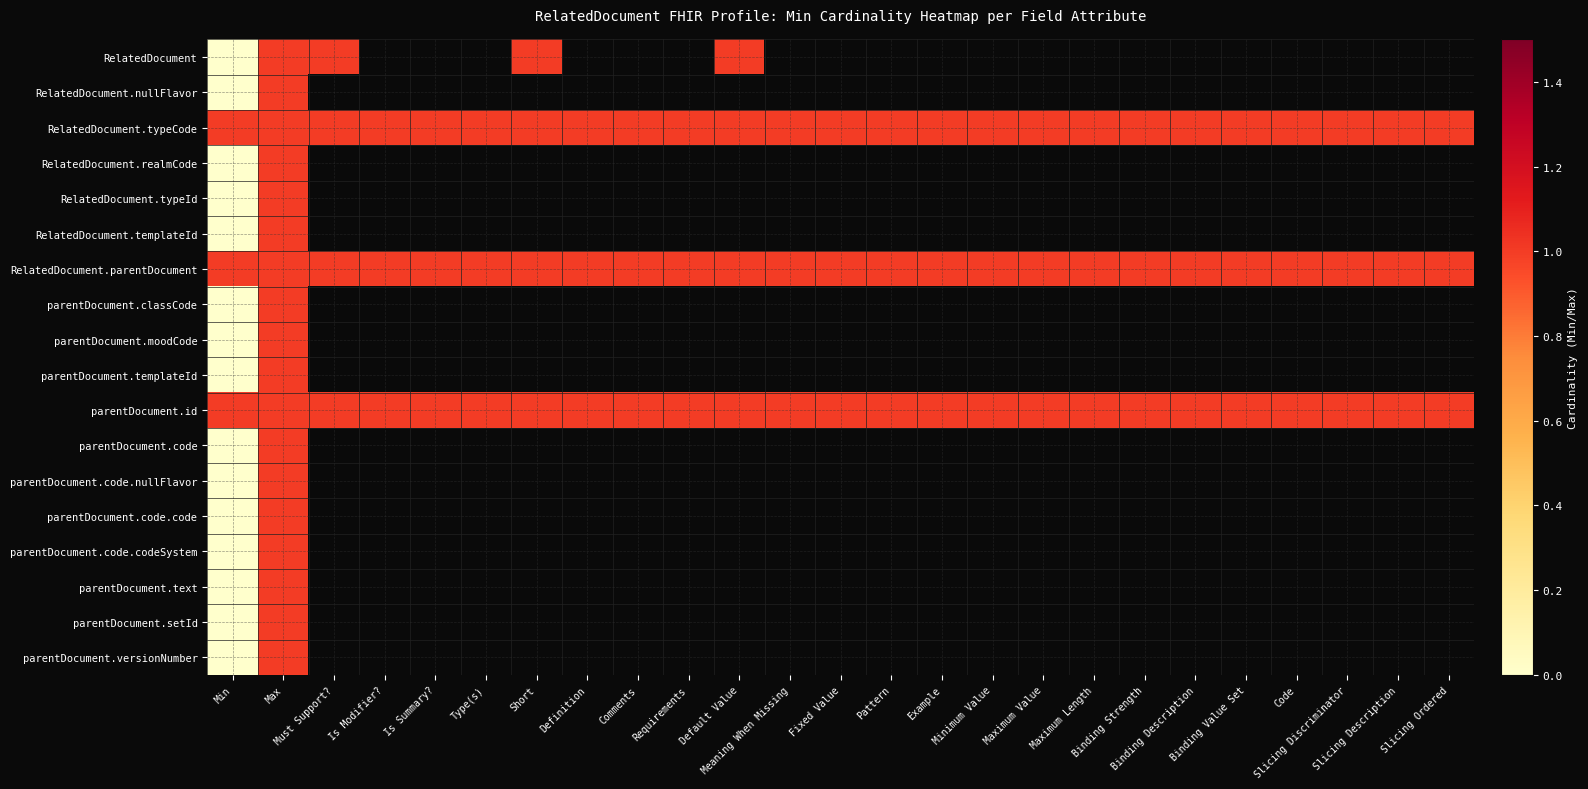

Is the value of RelatedDocument at Example greater than the value of RelatedDocument.parentDocument at Max?

No